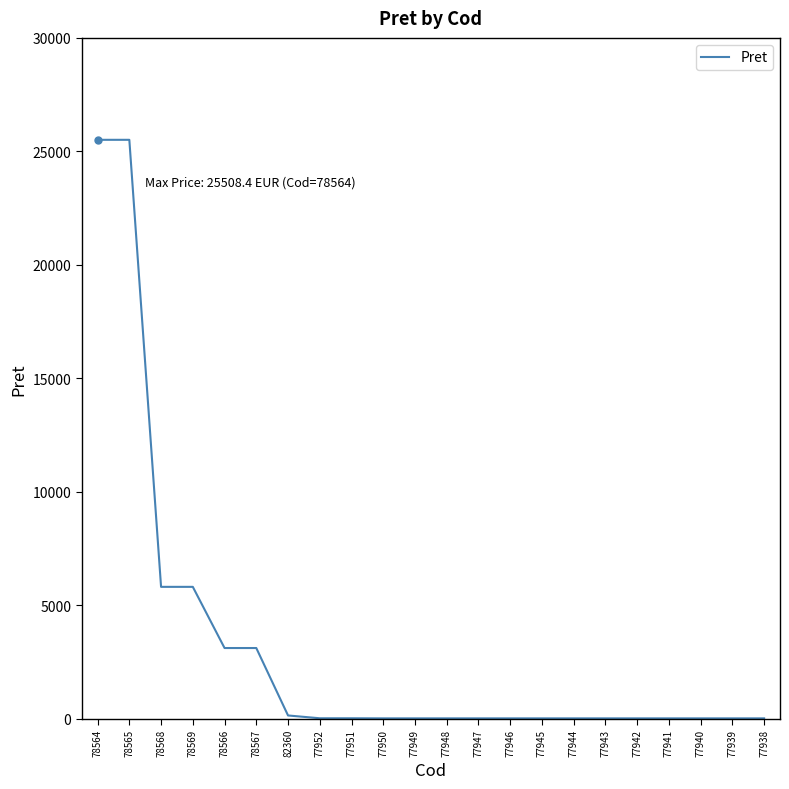

Does the chart have visible grid lines?

No